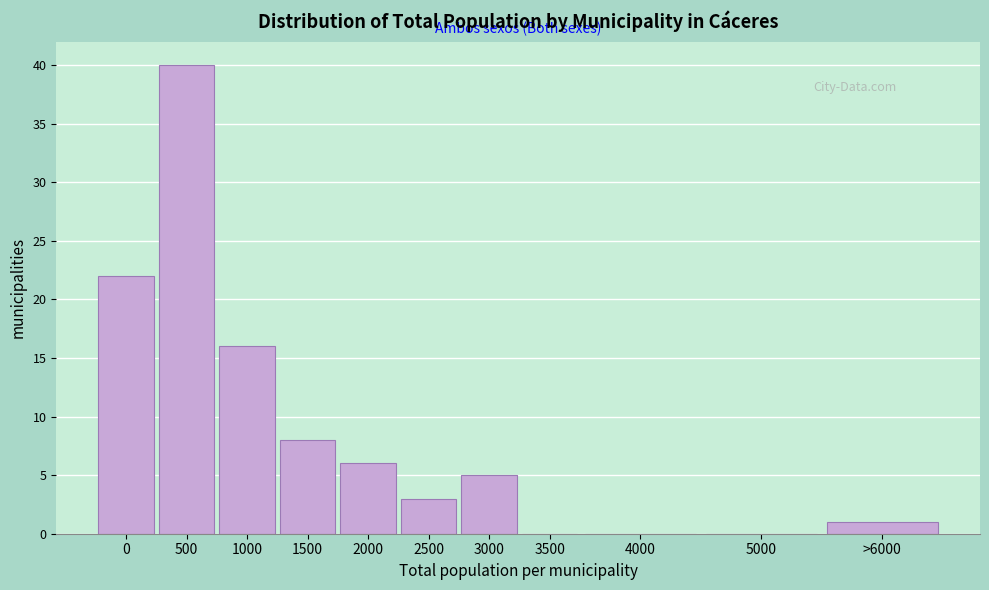

Reading left to right, extract all data points from this chart.

0=22	500=40	1000=16	1500=8	2000=6	2500=3	3000=5	3500=0	4000=0	5000=0	>6000=1